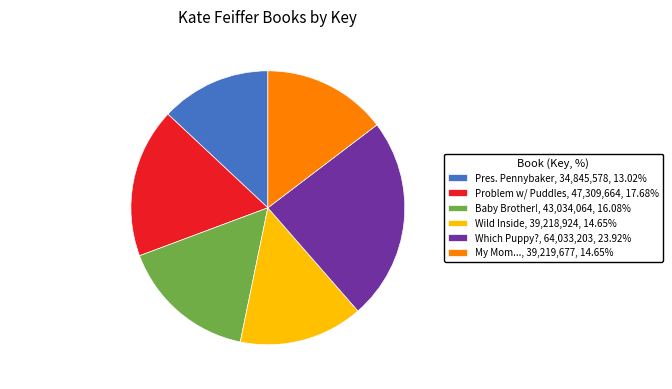

Approximately how many times larger is the value at Wild Inside compared to My Mom...?

1.0